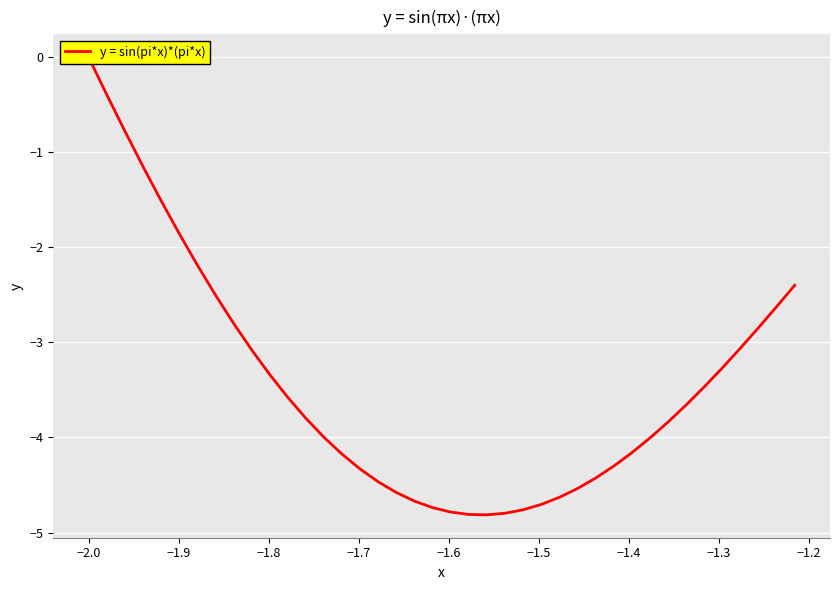

What is the difference between the second highest and second lowest values?

4.4